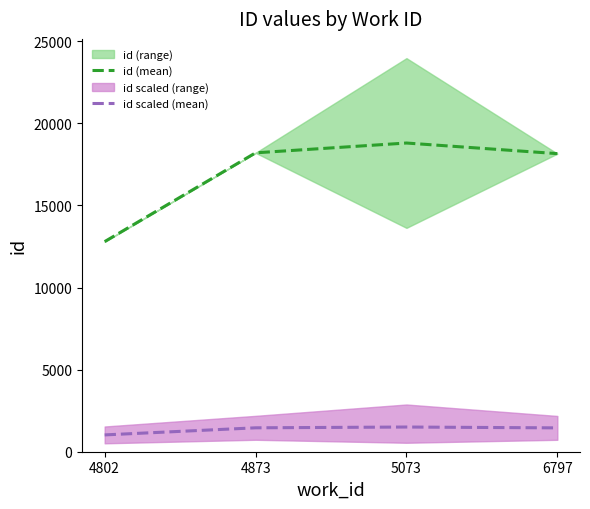

The value of id scaled (mean) at 4802 is 1023.6. True or false?

True